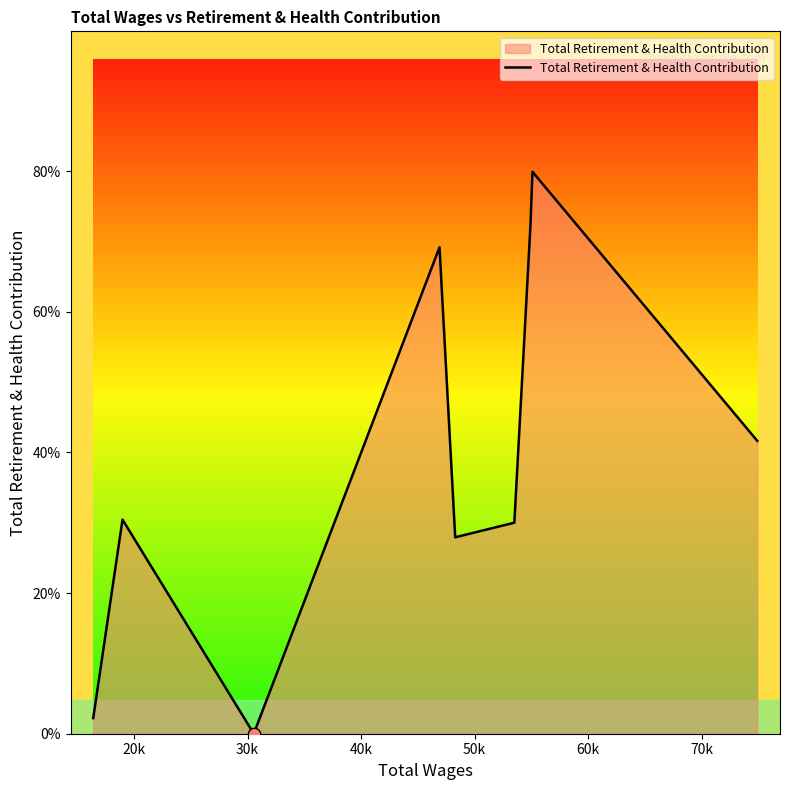

Does the chart have visible grid lines?

No